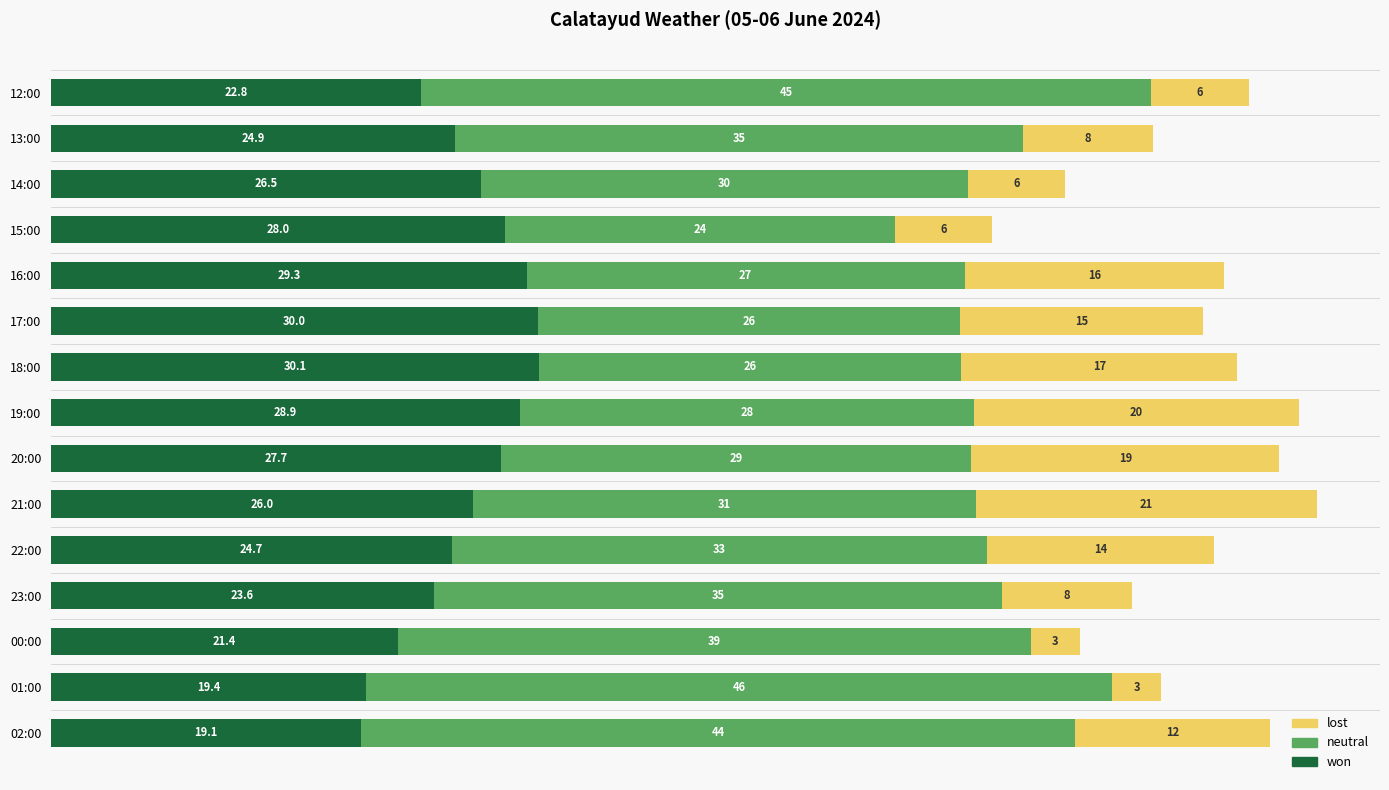

What is the maximum value for won?

30.1